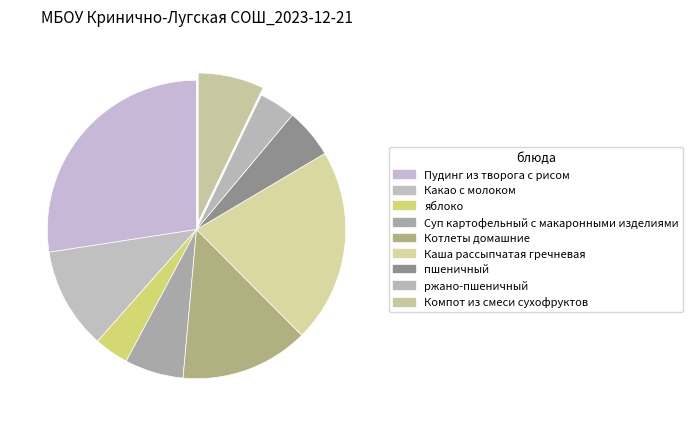

Is Пудинг из творога с рисом the majority of the pie?

No